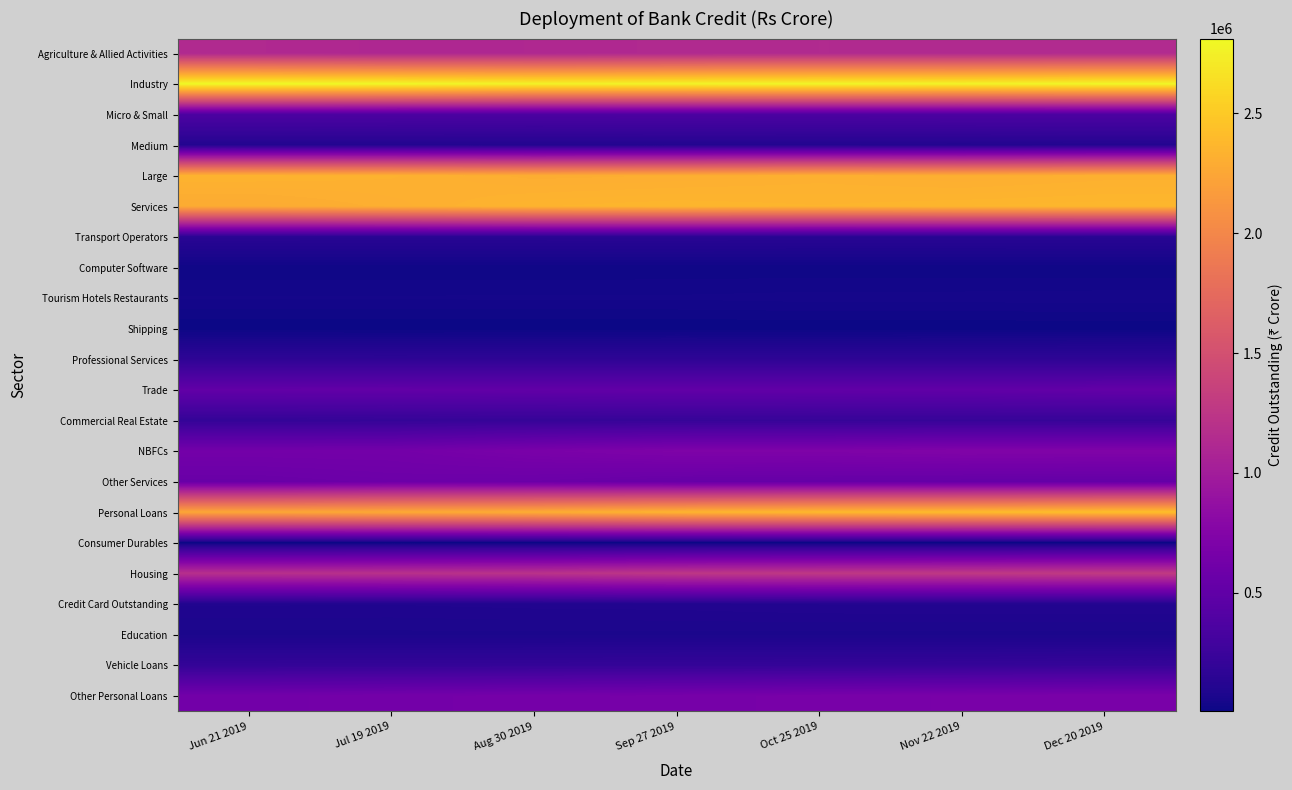

At which category is the sum across all series the highest?

Dec 20 2019